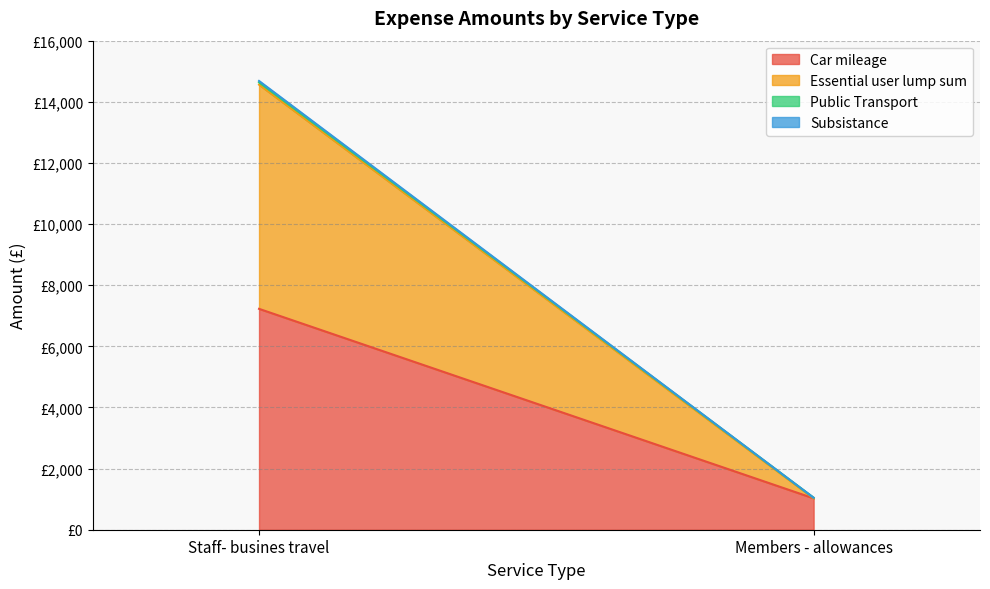

What is the difference between the Essential user lump sum values at Members - allowances and Staff- busines travel?

7334.2